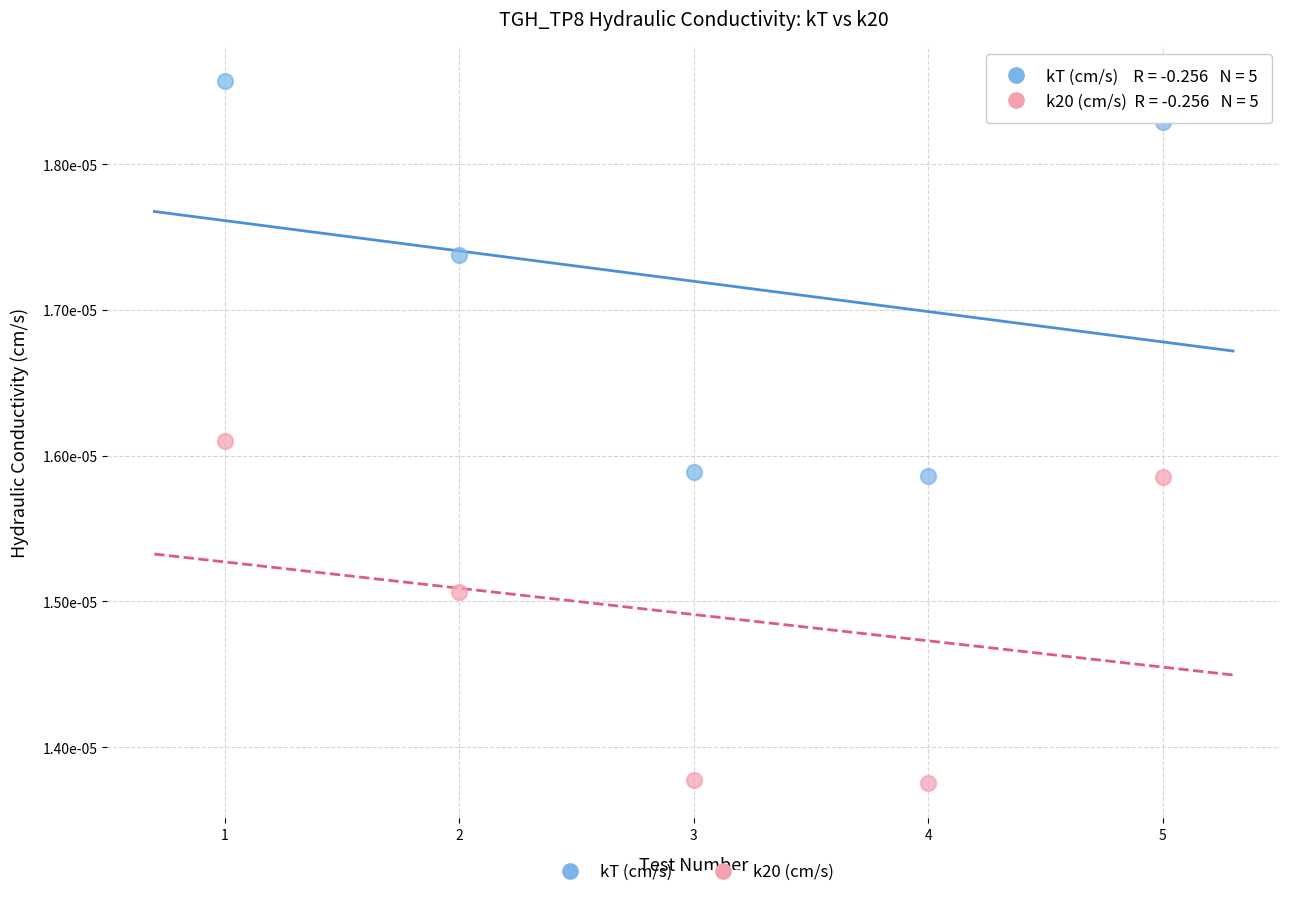

Which series reaches the maximum Y coordinate?

kT (cm/s)